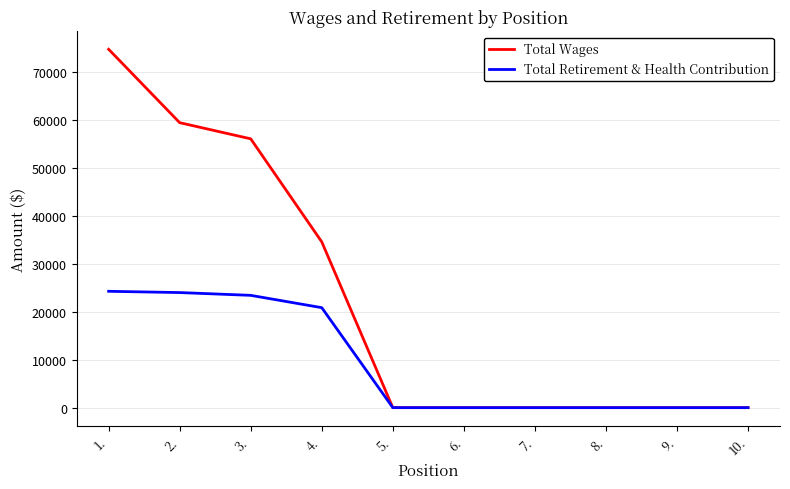

What is the difference between the second highest and second lowest values in the Total Retirement & Health Contribution series?

24030